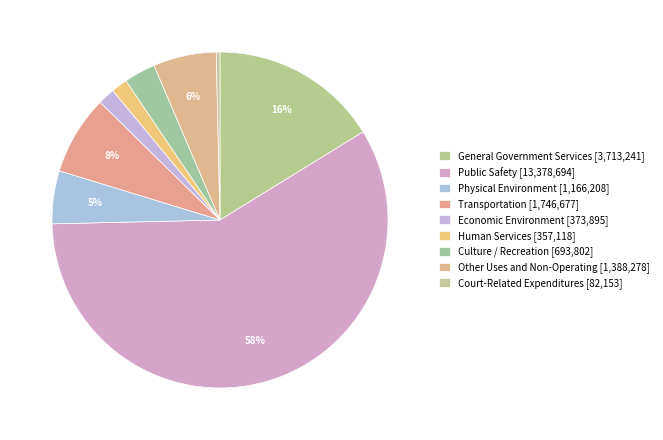

What is the total percentage of Court-Related Expenditures and Culture / Recreation?

3.4%